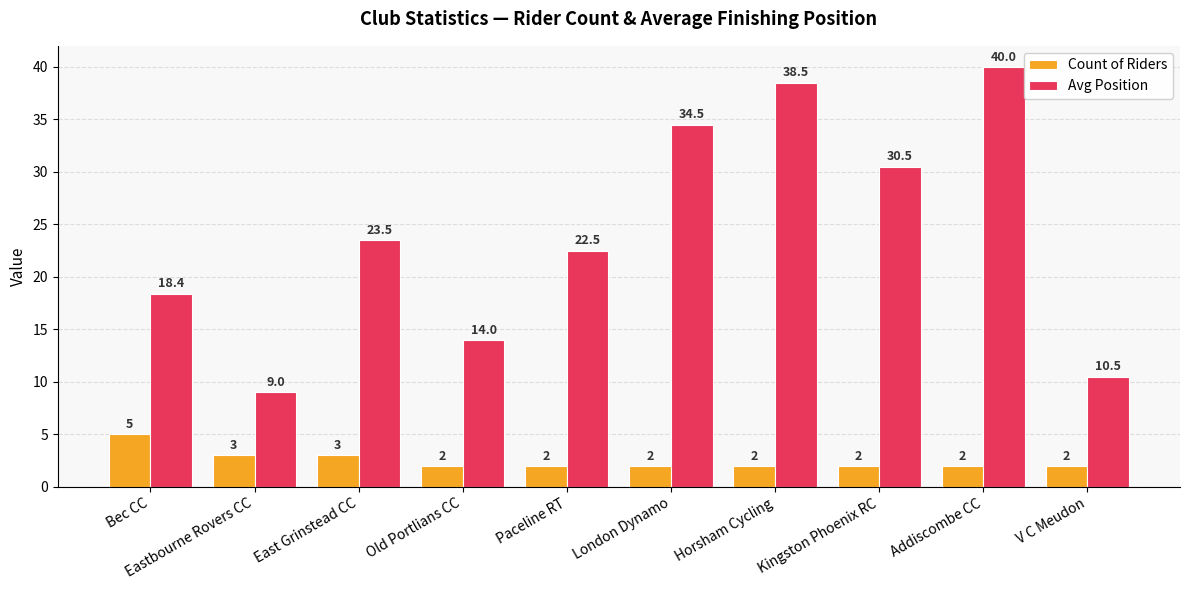

How many groups of bars are there?

10